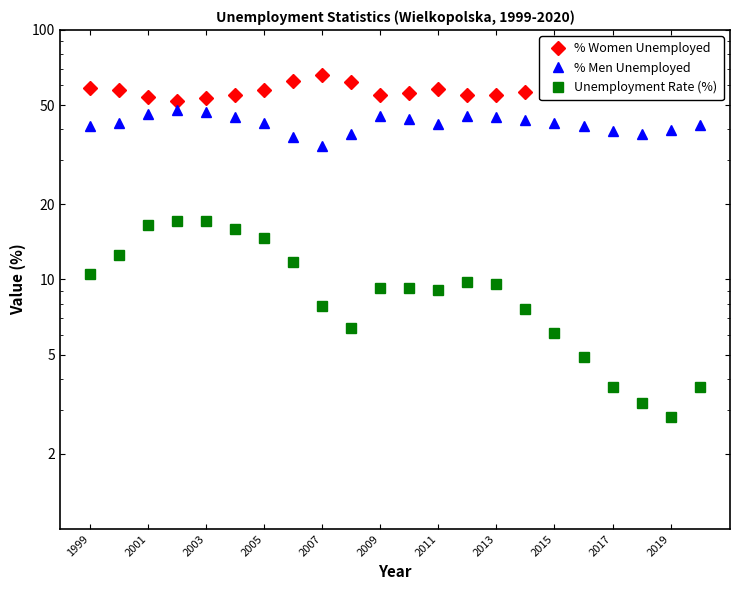

True or false: % Men Unemployed and % Women Unemployed cross at least once.

False